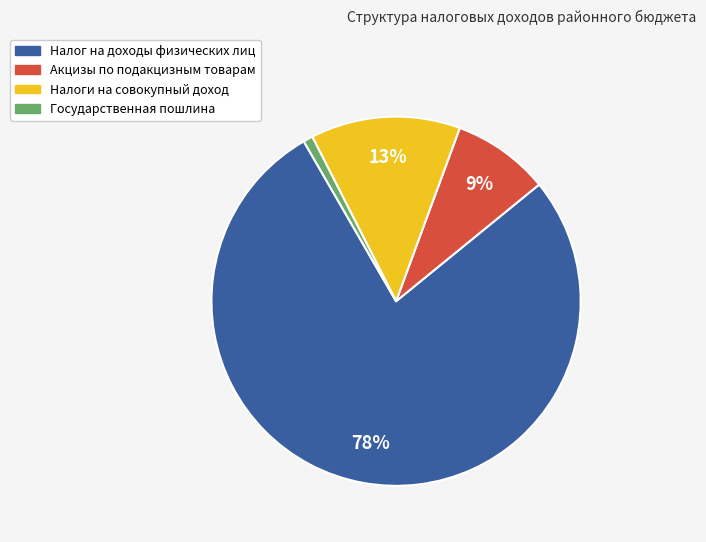

To the nearest percent, what is the difference between the Государственная пошлина and Налоги на совокупный доход slice percentages?

12%